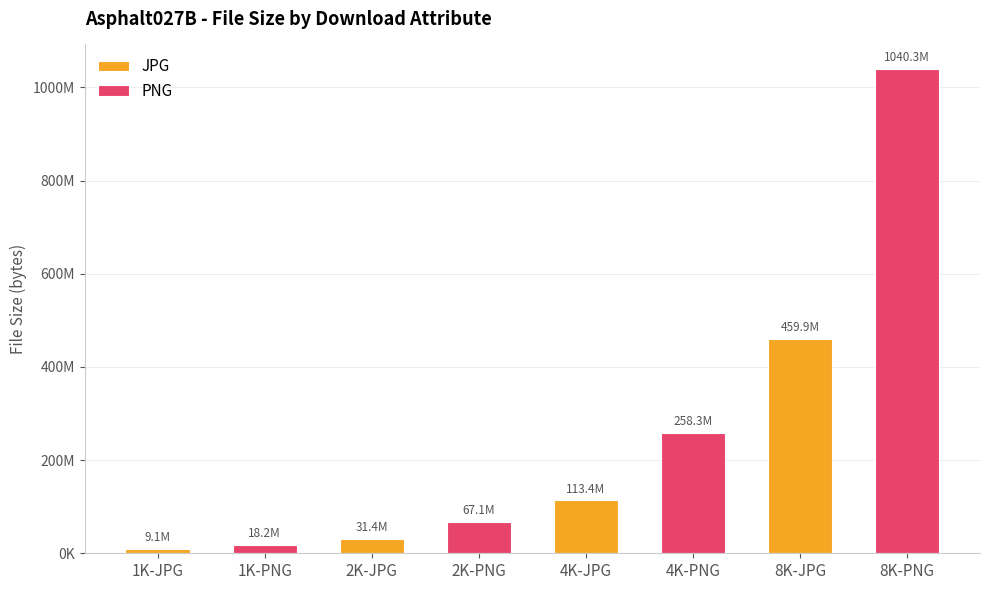

What are all the series names shown in the legend?

JPG, PNG